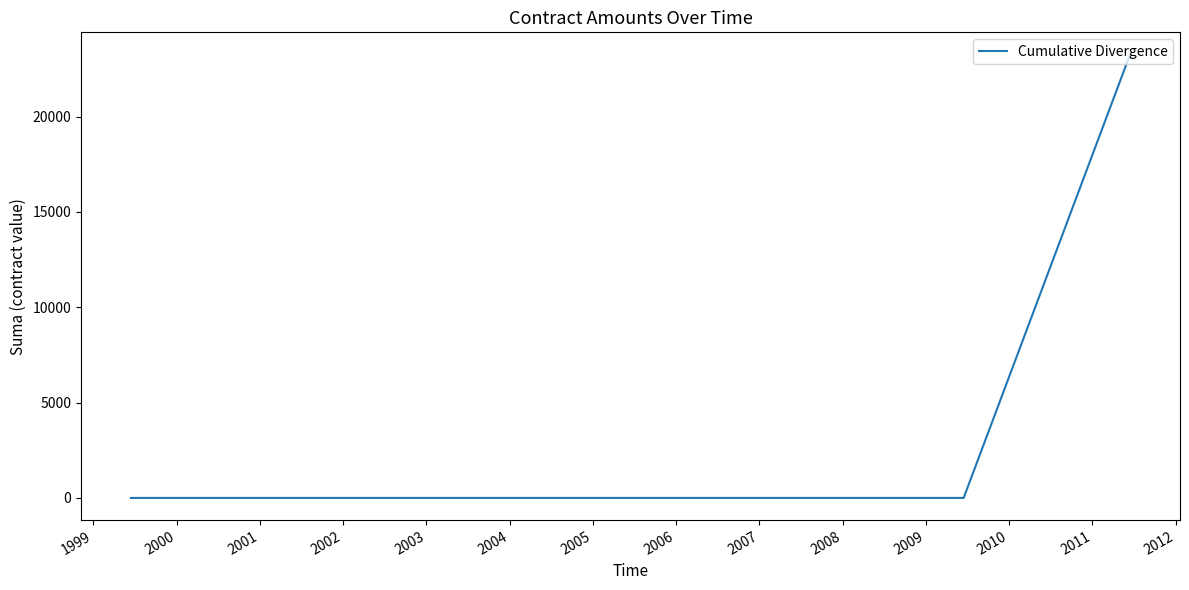

What is the maximum value shown in the chart?

23255.4